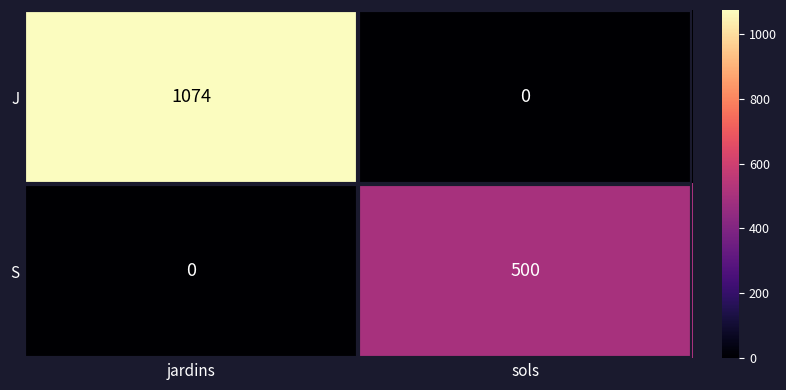

At which category is the sum across all series the highest?

jardins